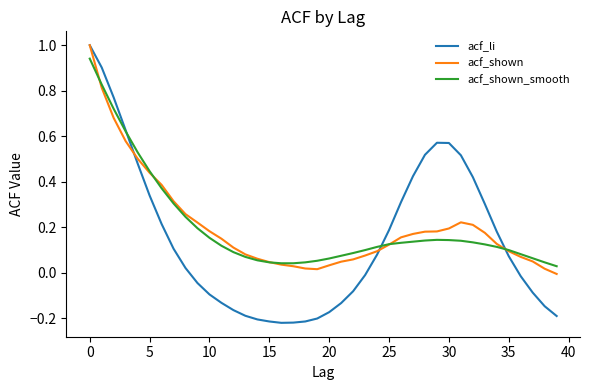

Which series has the largest range (max minus min)?

acf_li